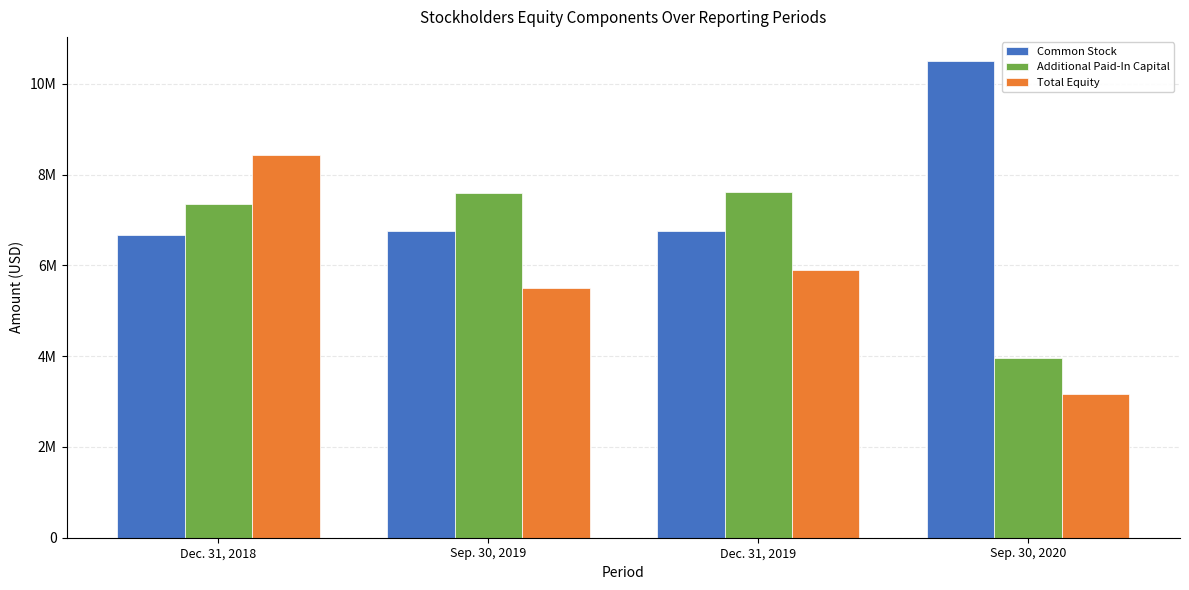

Between Sep. 30, 2019 and Sep. 30, 2020, which is larger?

Sep. 30, 2020